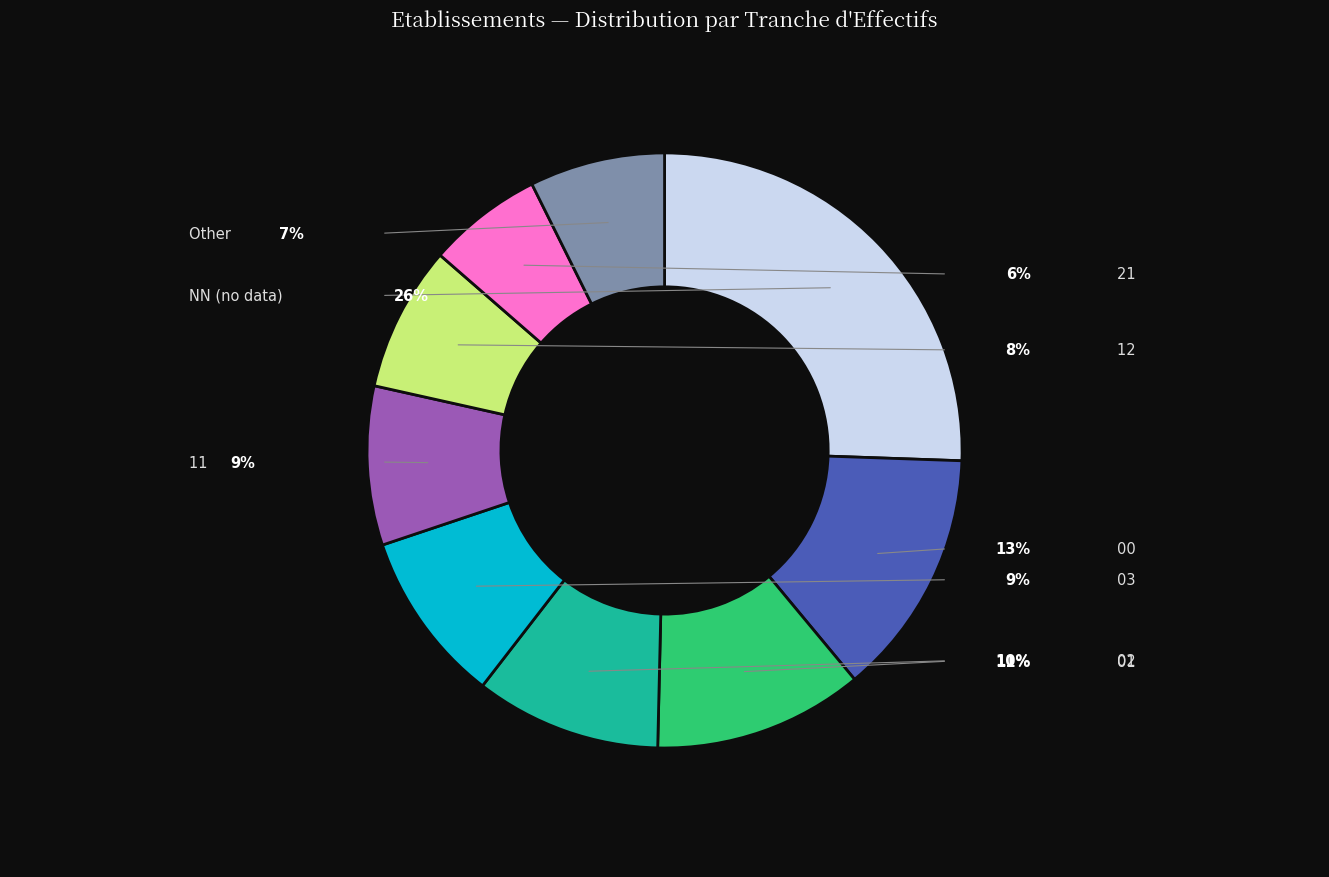

Which category has the biggest portion of the pie?

NN